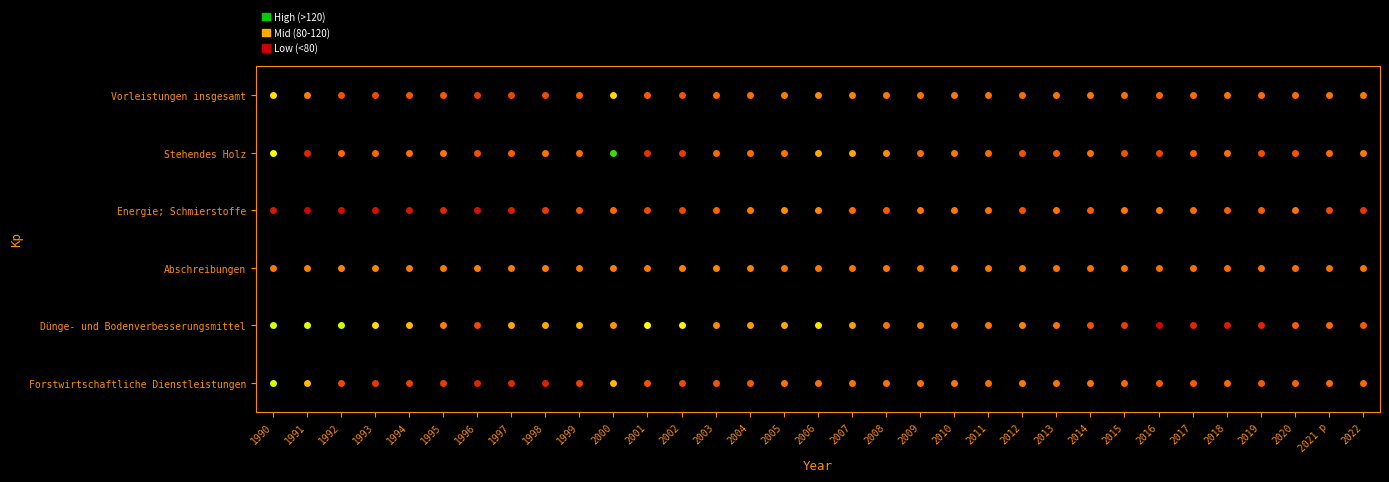

List the series in order of their peak value, highest first.

Stehendes Holz, Dünge- und Bodenverbesserungsmittel, Forstwirtschaftliche Dienstleistungen, Vorleistungen insgesamt, Energie; Schmierstoffe, Abschreibungen